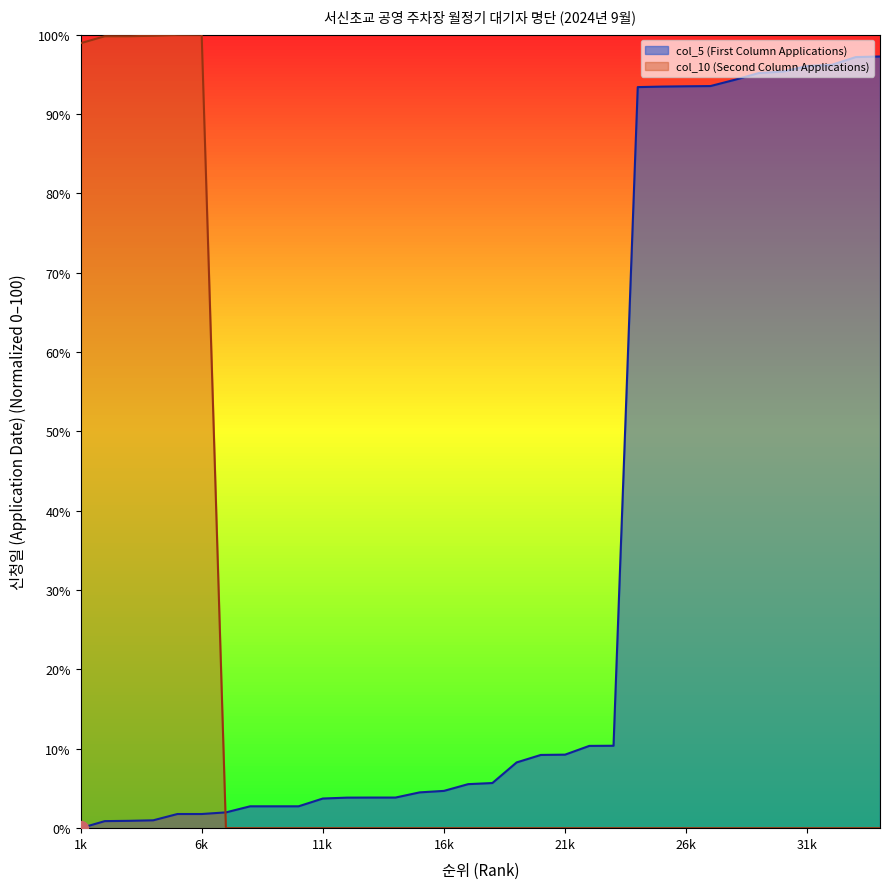

True or false: col_5 (First Column Applications) has more than 0 interior local peaks.

False